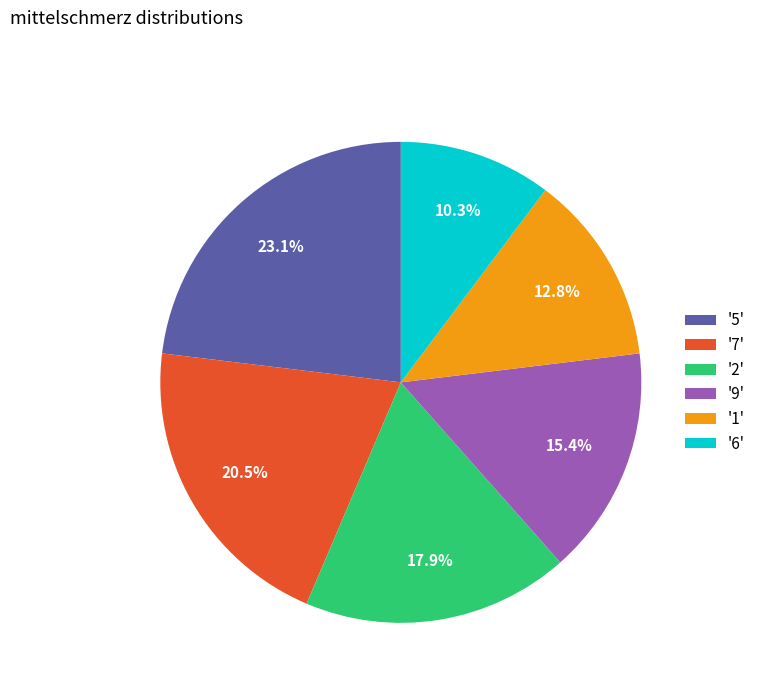

Is there any slice that represents more than half of the pie?

No